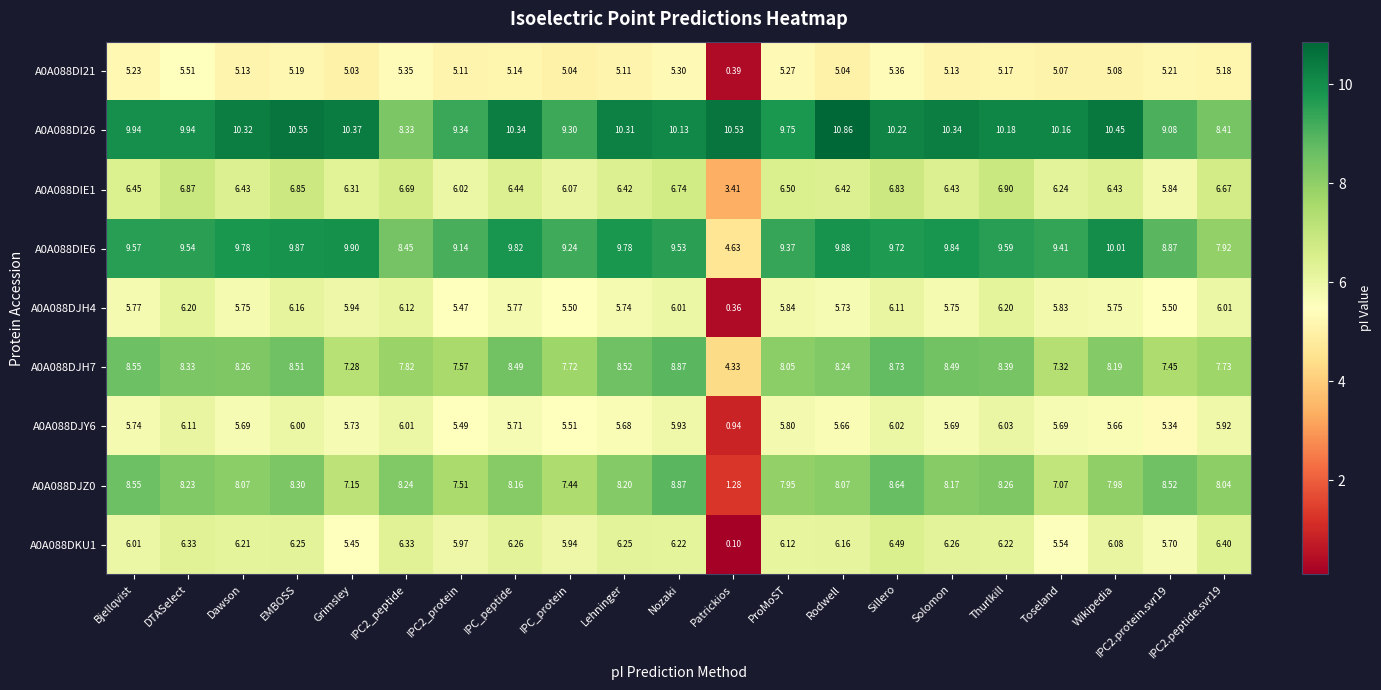

At which label does A0A088DI21 first exceed 5?

Bjellqvist